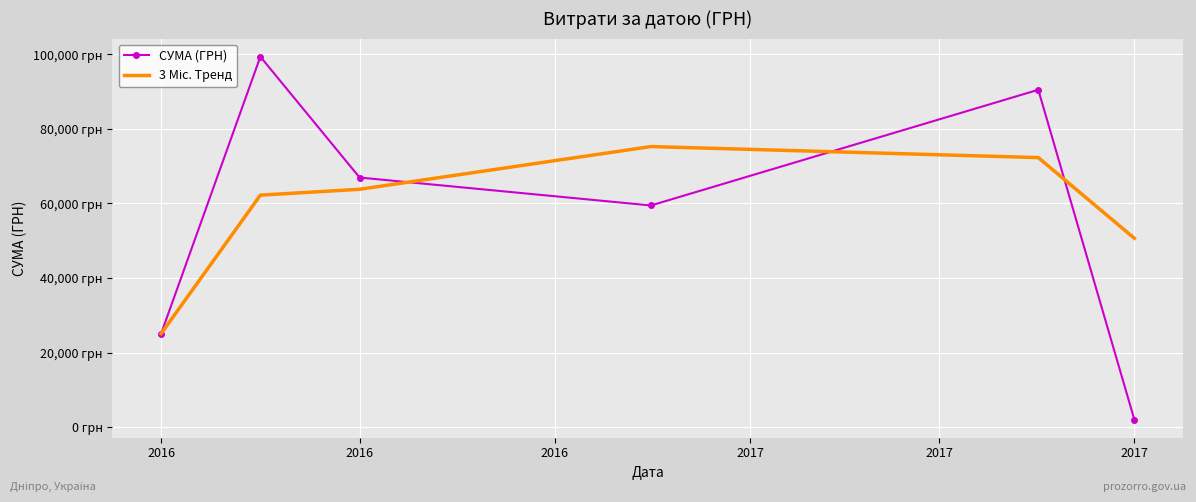

At which label does СУМА (ГРН) first exceed 66968?

2016